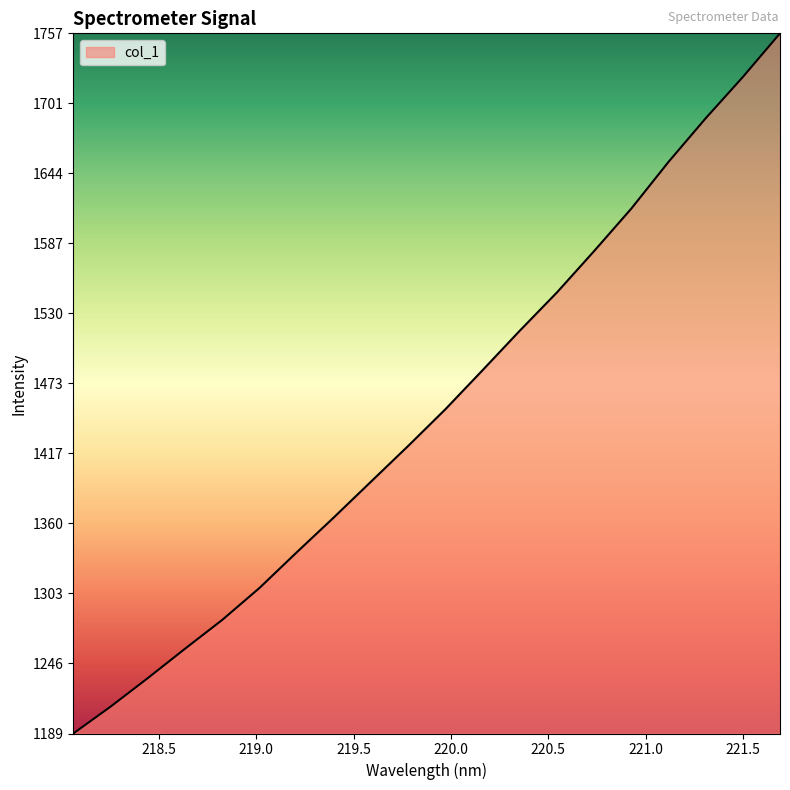

What is the minimum value shown in the chart?

1189.4